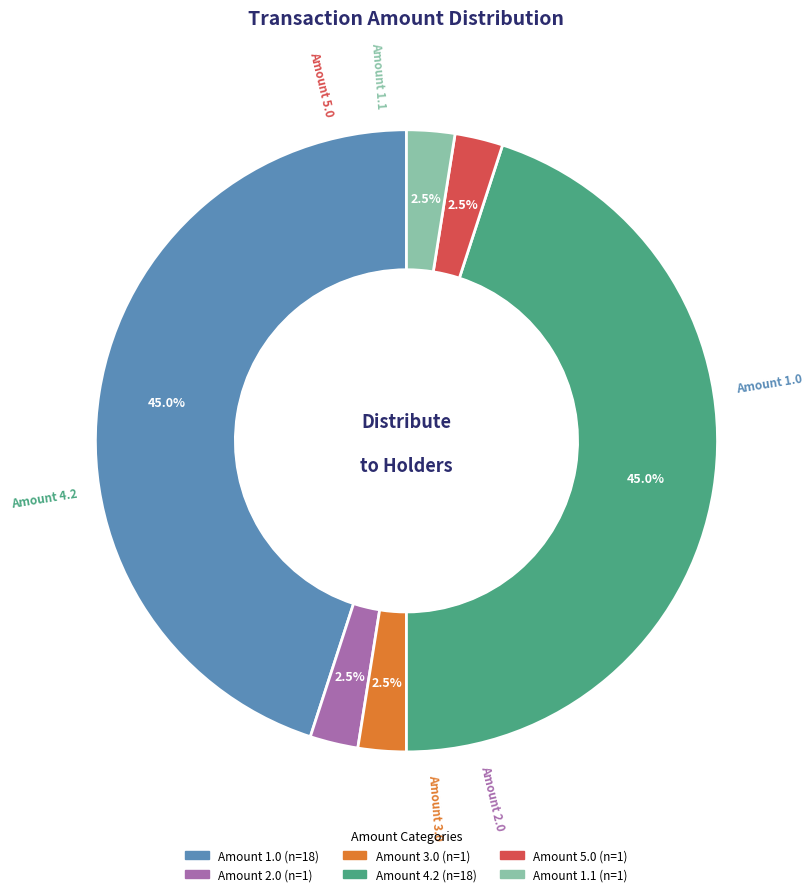

To the nearest percent, what is the average slice percentage?

17%